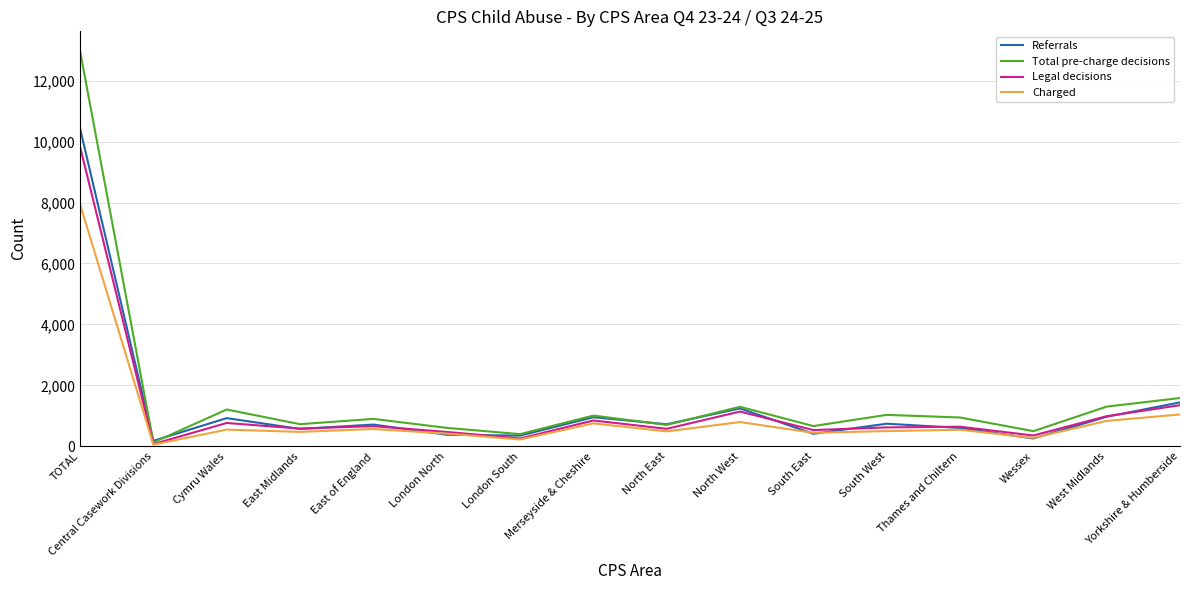

What is the spread (max minus min) of values at North East?

234